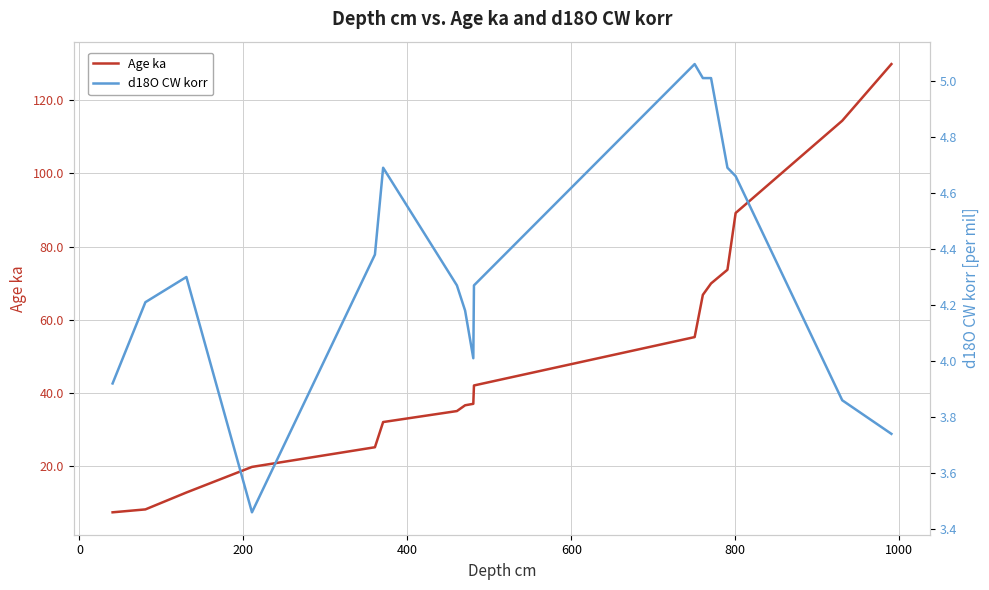

True or false: d18O CW korr and Age ka cross at least once.

False